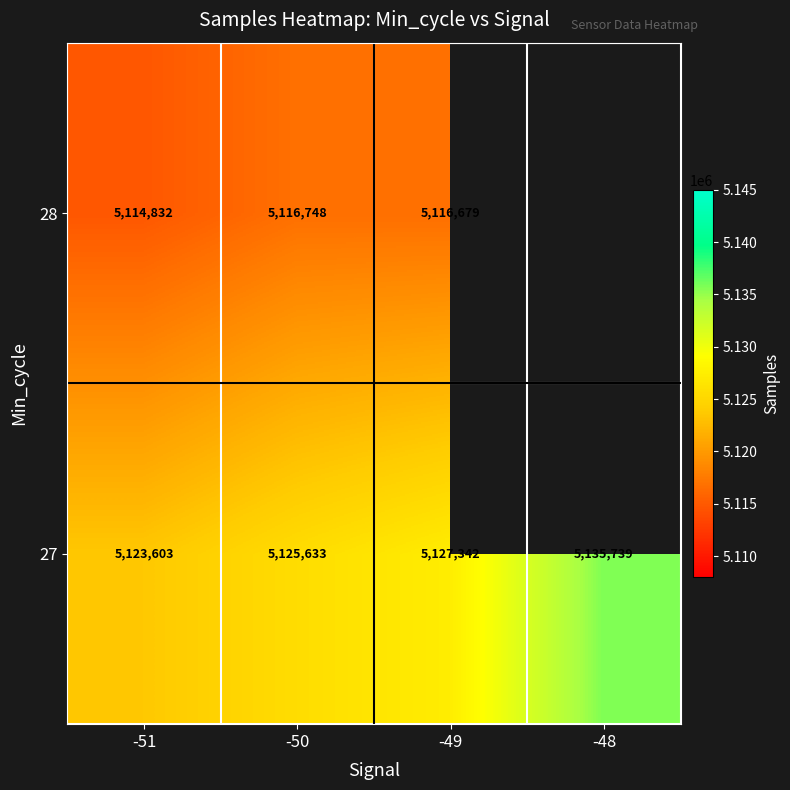

Is the value of 27 at -50 greater than the value of 28 at -50?

Yes